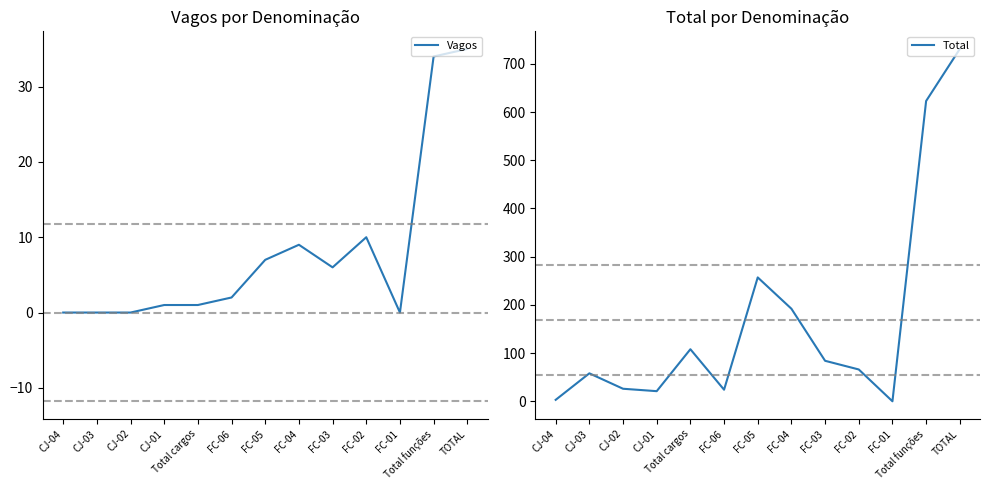

What are all the series names shown in the legend?

Vagos, Total